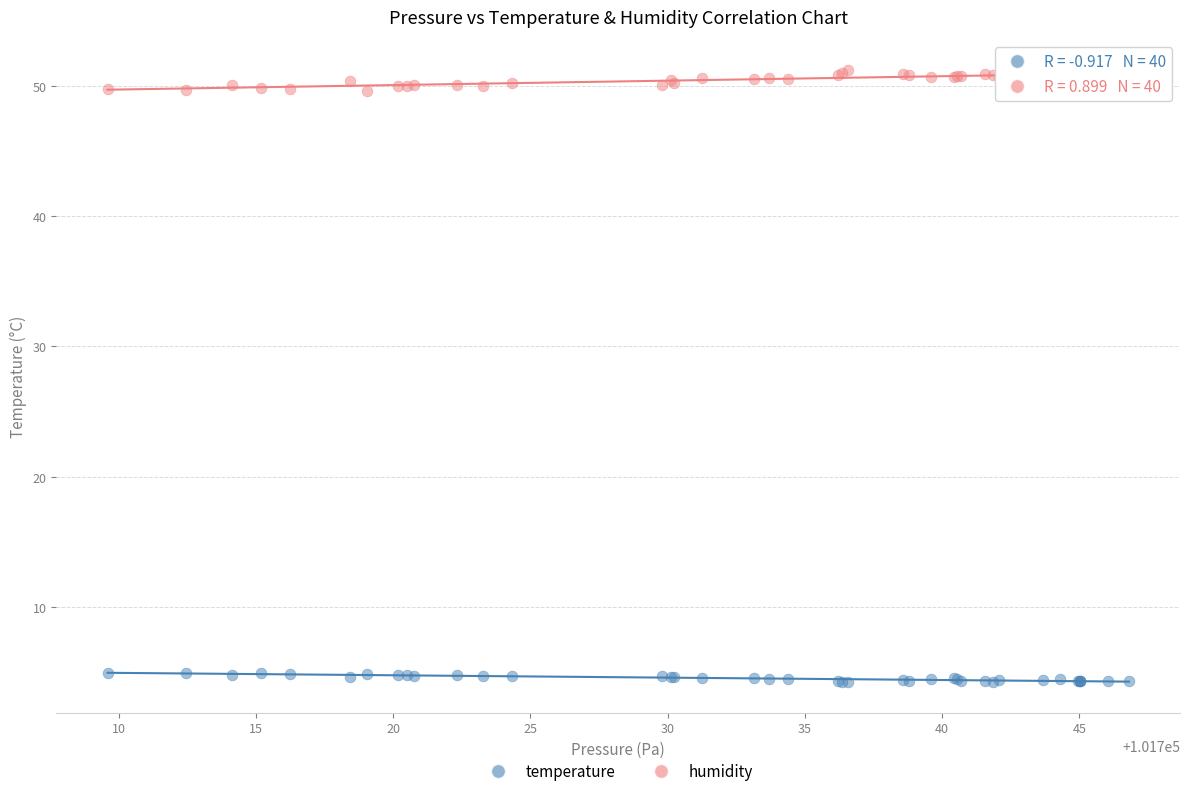

What is the X range (max minus min) for the scatter plot?

37.2